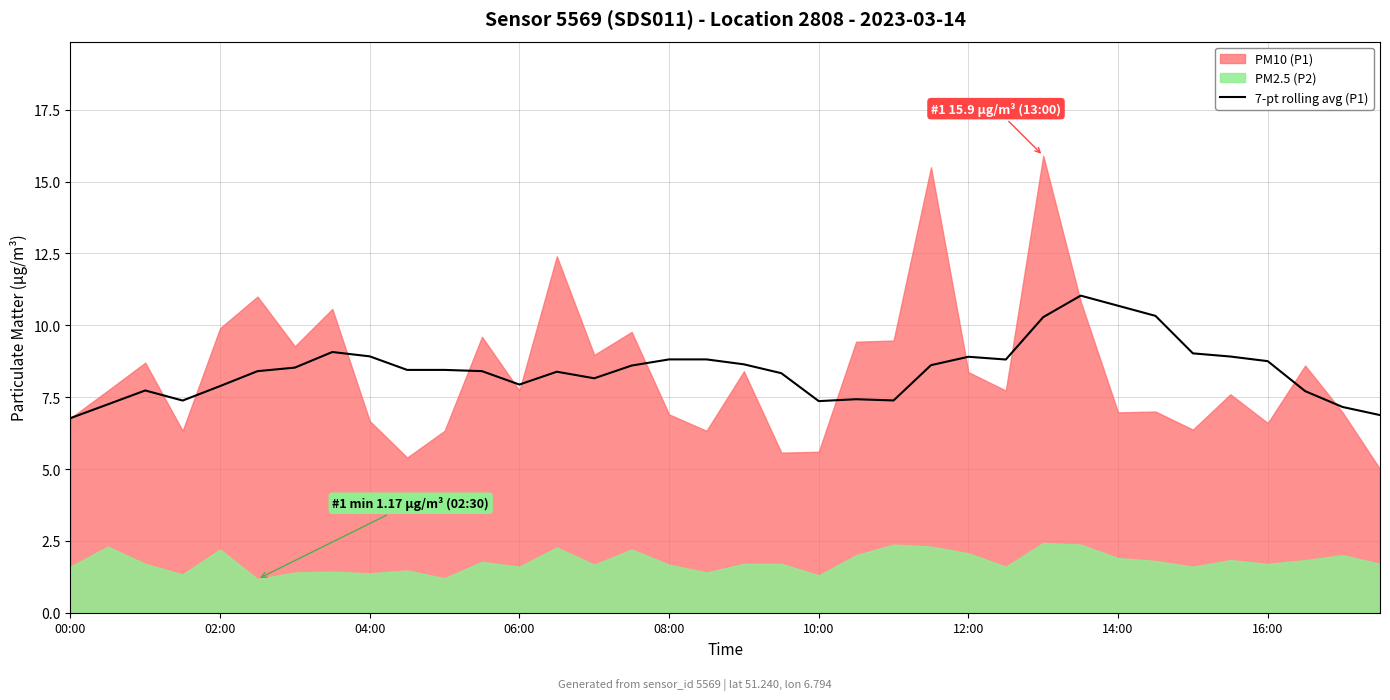

Which has a higher value, 18 or 27?

27